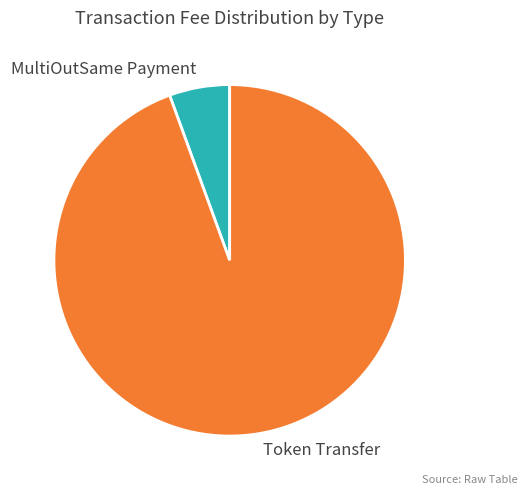

Is there a majority slice in this chart?

Yes